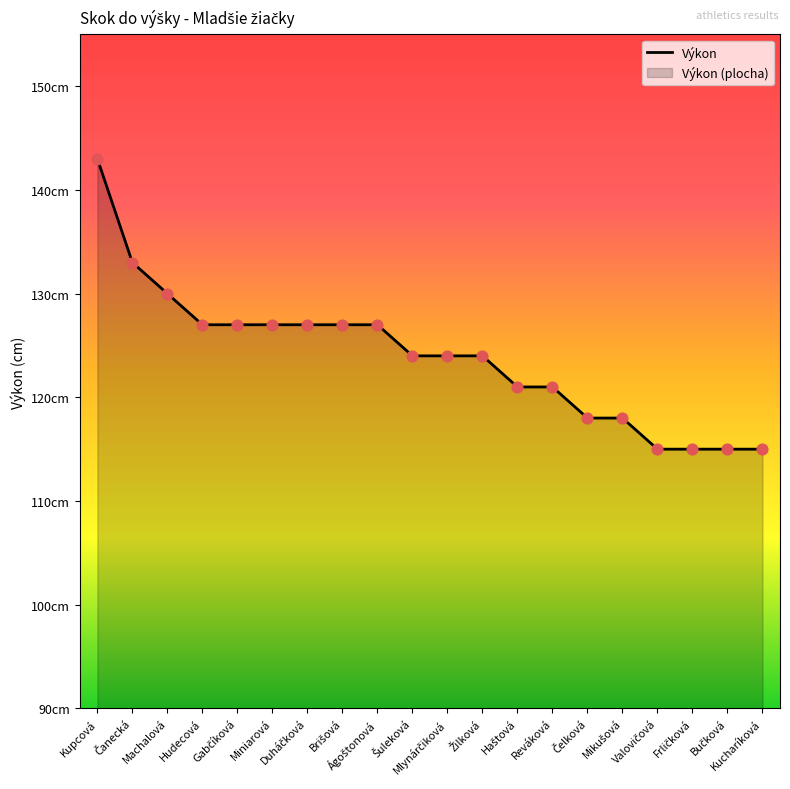

Between Machalová and Ágoštonová, which is larger?

Machalová